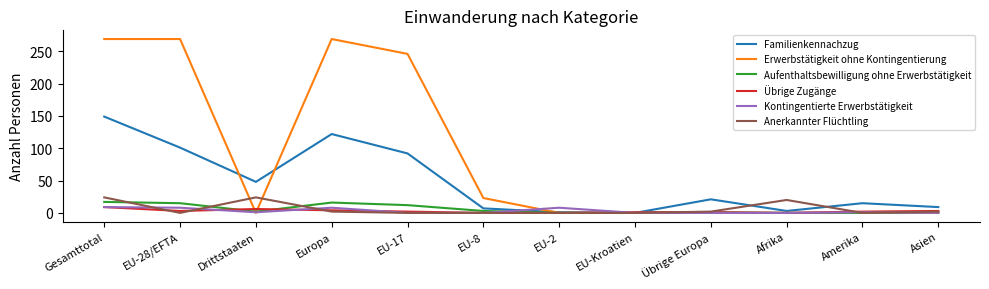

The Kontingentierte Erwerbstätigkeit series shows 8 at EU-2. True or false?

True